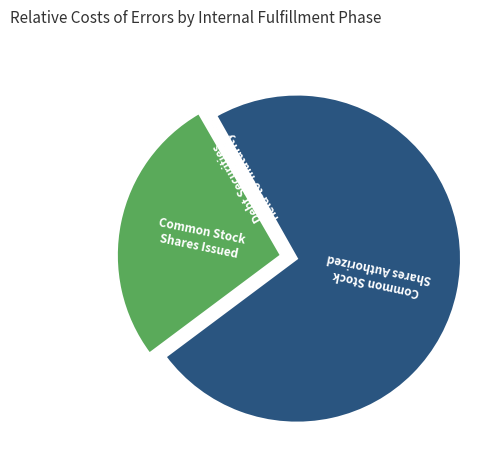

True or false: Common Stock Shares Authorized accounts for 73% of the total.

True